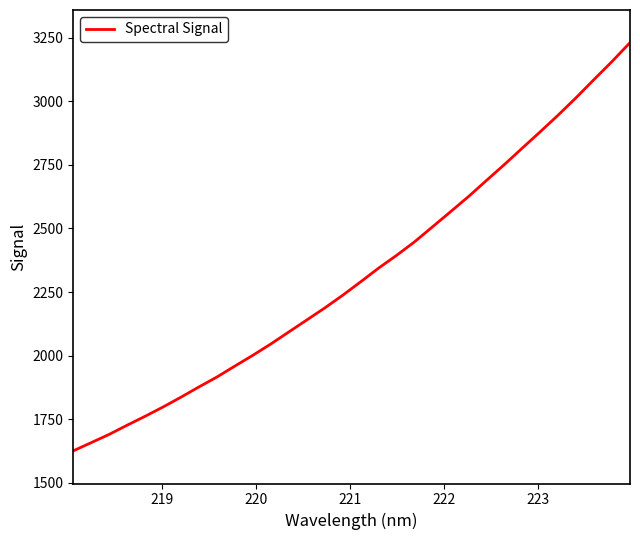

How many lines are shown in the chart?

1